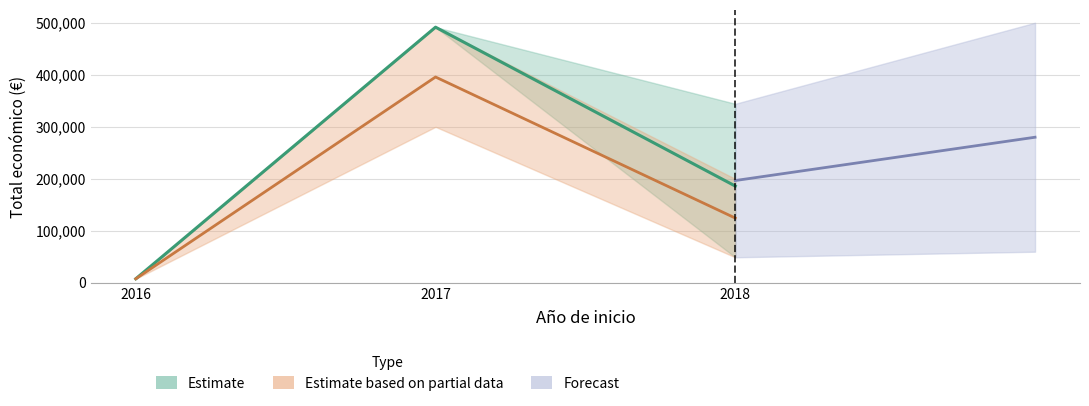

Where is the first local maximum?

2017